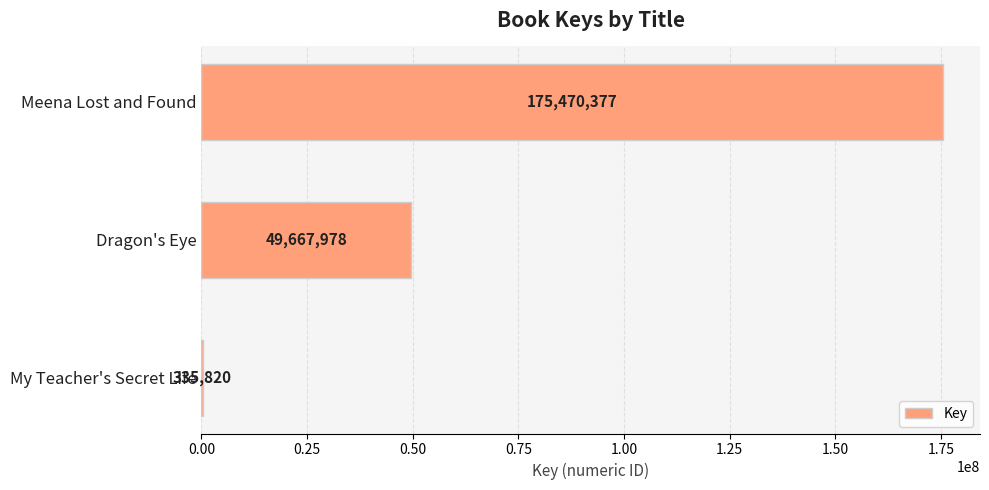

Which category has the highest value across all series?

Meena Lost and Found